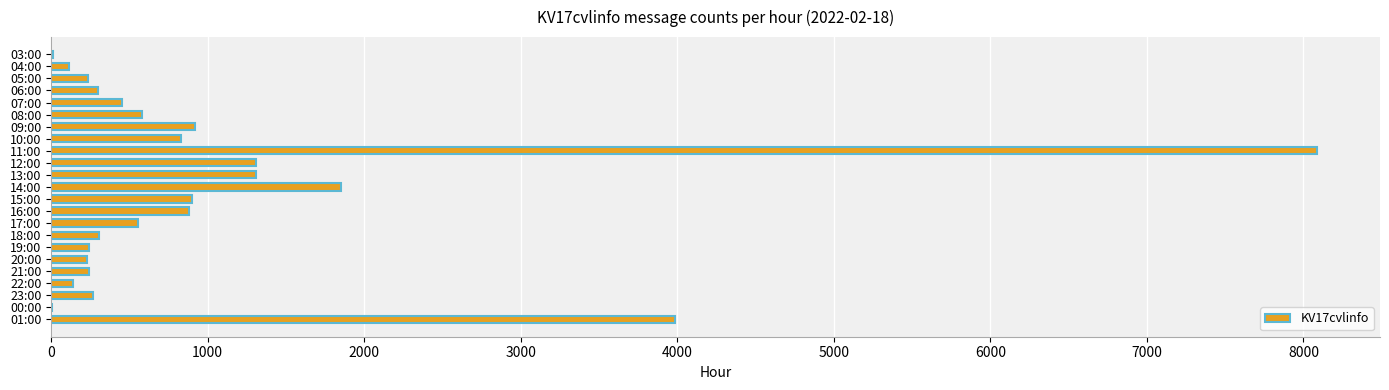

What is the sum of all values?

23761